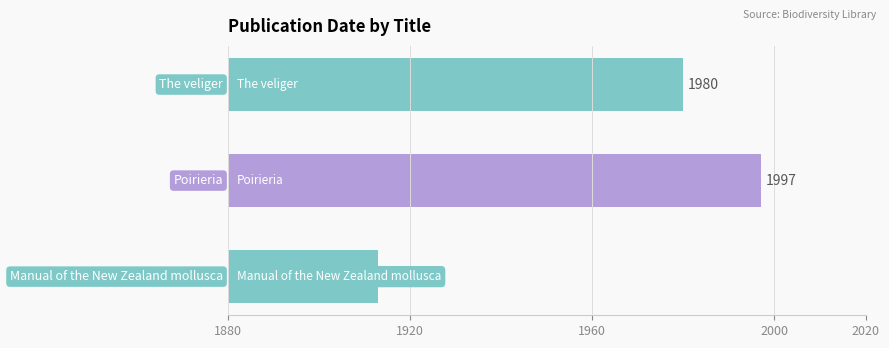

Count the number of categories in the chart.

3